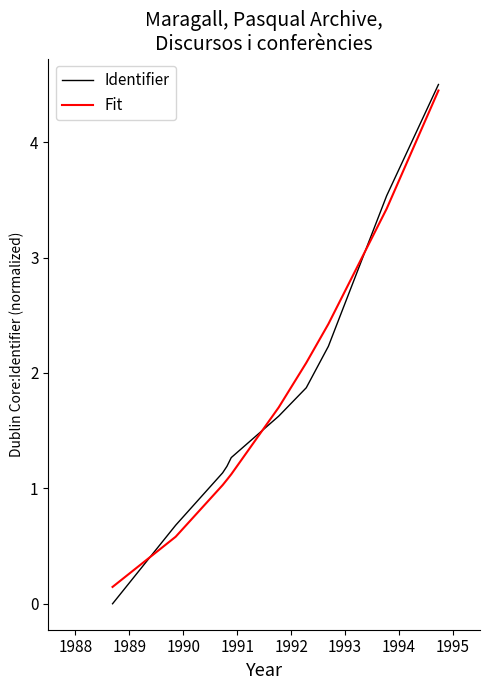

What is the greatest value displayed?

4.5